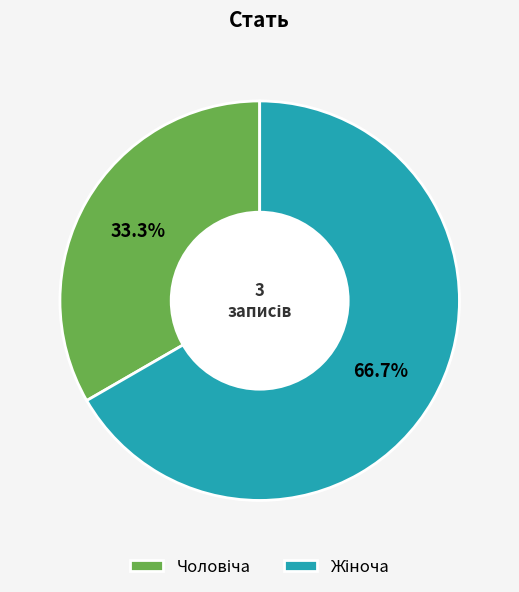

Is there any slice that represents more than half of the pie?

Yes